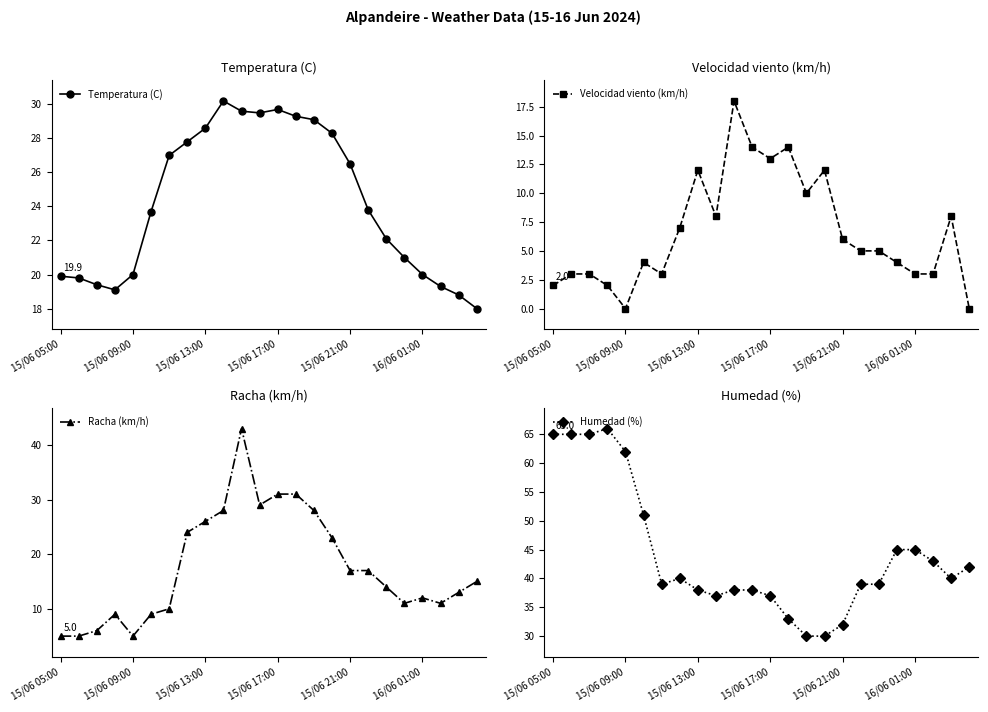

What are all the series names shown in the legend?

Temperatura (C), Velocidad viento (km/h), Racha (km/h), Humedad (%)